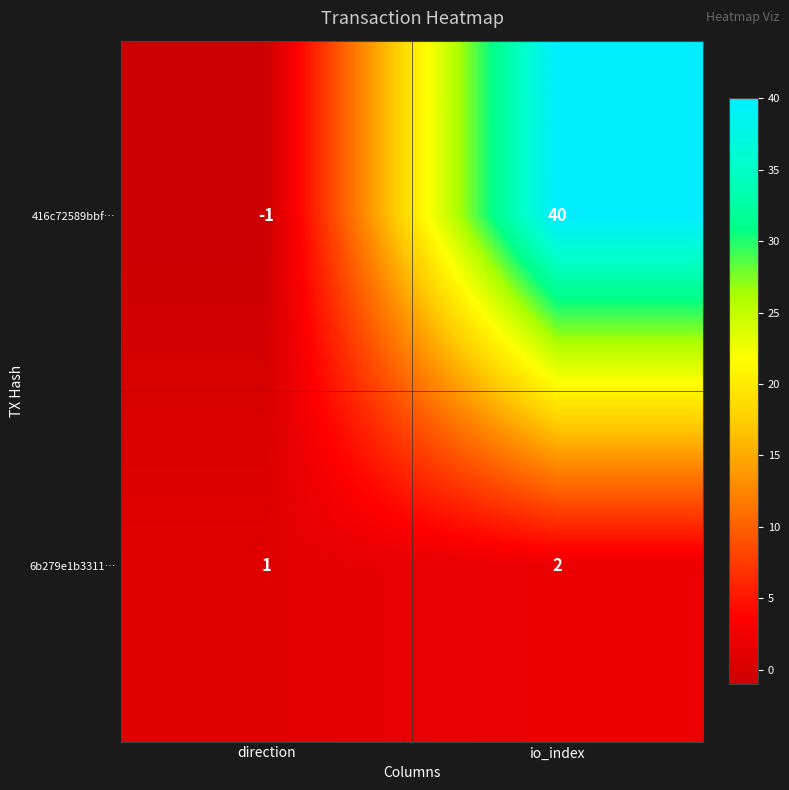

What is the spread (max minus min) of values at direction?

2